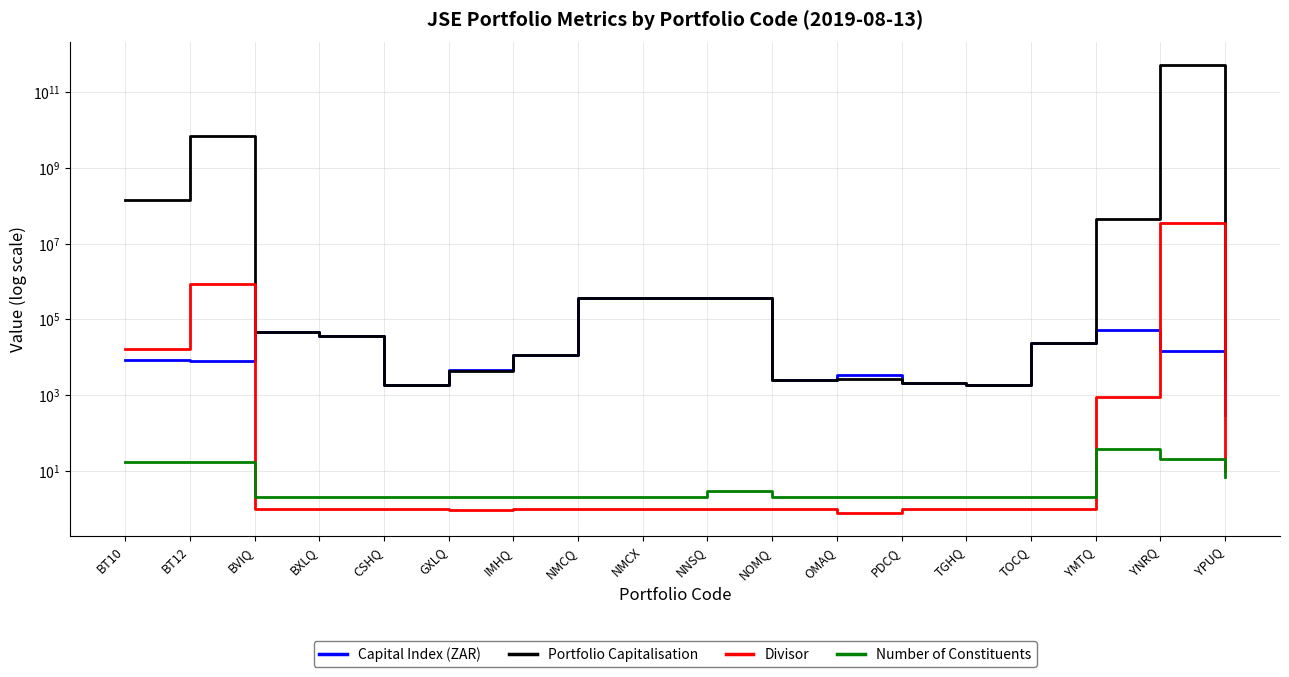

Which series has the largest total across all categories?

Portfolio Capitalisation